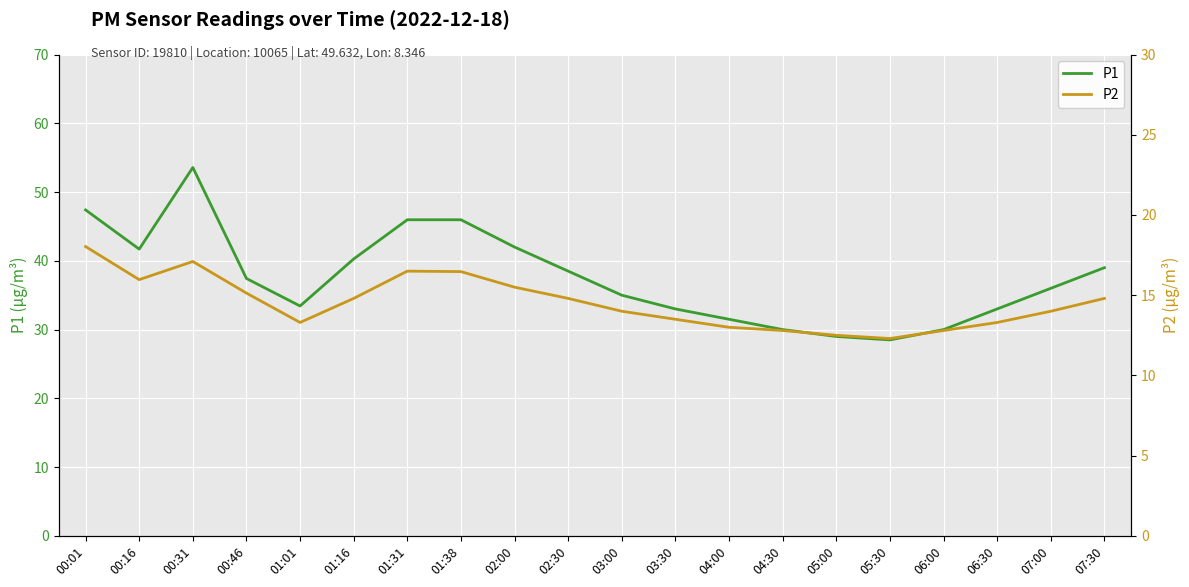

What are all the series names shown in the legend?

P1, P2